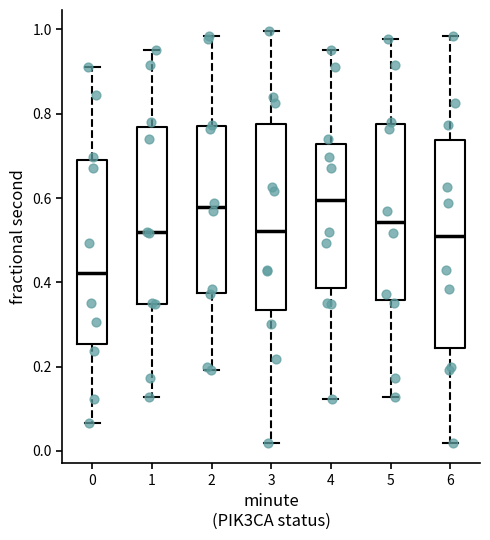

Reading left to right, transcribe this box plot: for each box, give where its median line is, the range the box spans, and where its two whiskers end, as read against the y-axis. The values are not printed on the chart, so give them approximately, as read against the axis.

0: median 0.42, box 0.26 to 0.70, whiskers 0.06 to 0.92
1: median 0.52, box 0.34 to 0.76, whiskers 0.12 to 0.96
2: median 0.58, box 0.38 to 0.78, whiskers 0.20 to 0.98
3: median 0.52, box 0.34 to 0.78, whiskers 0.02 to 1.00
4: median 0.60, box 0.38 to 0.72, whiskers 0.12 to 0.96
5: median 0.54, box 0.36 to 0.78, whiskers 0.12 to 0.98
6: median 0.50, box 0.24 to 0.74, whiskers 0.02 to 0.98